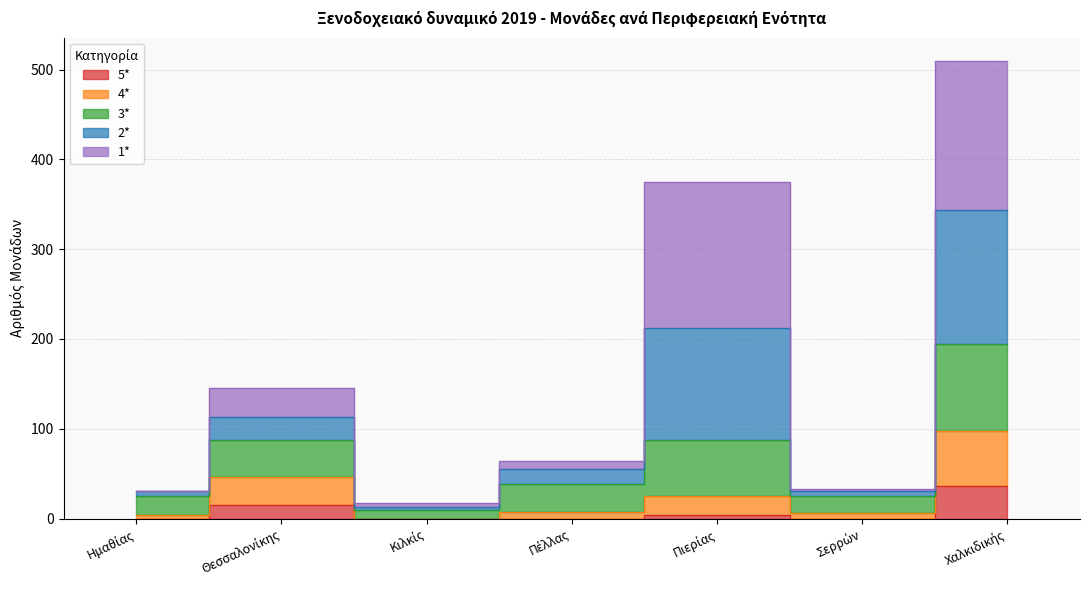

The 2* series shows 82 at Θεσσαλονίκης. True or false?

False